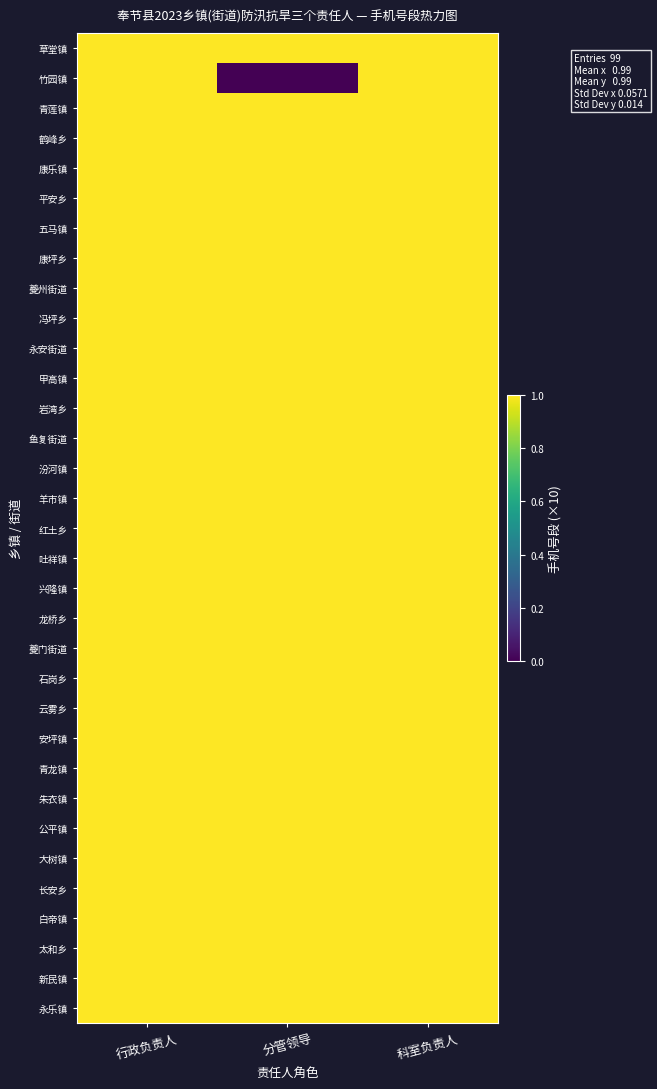

Which series has the largest total across all categories?

草堂镇